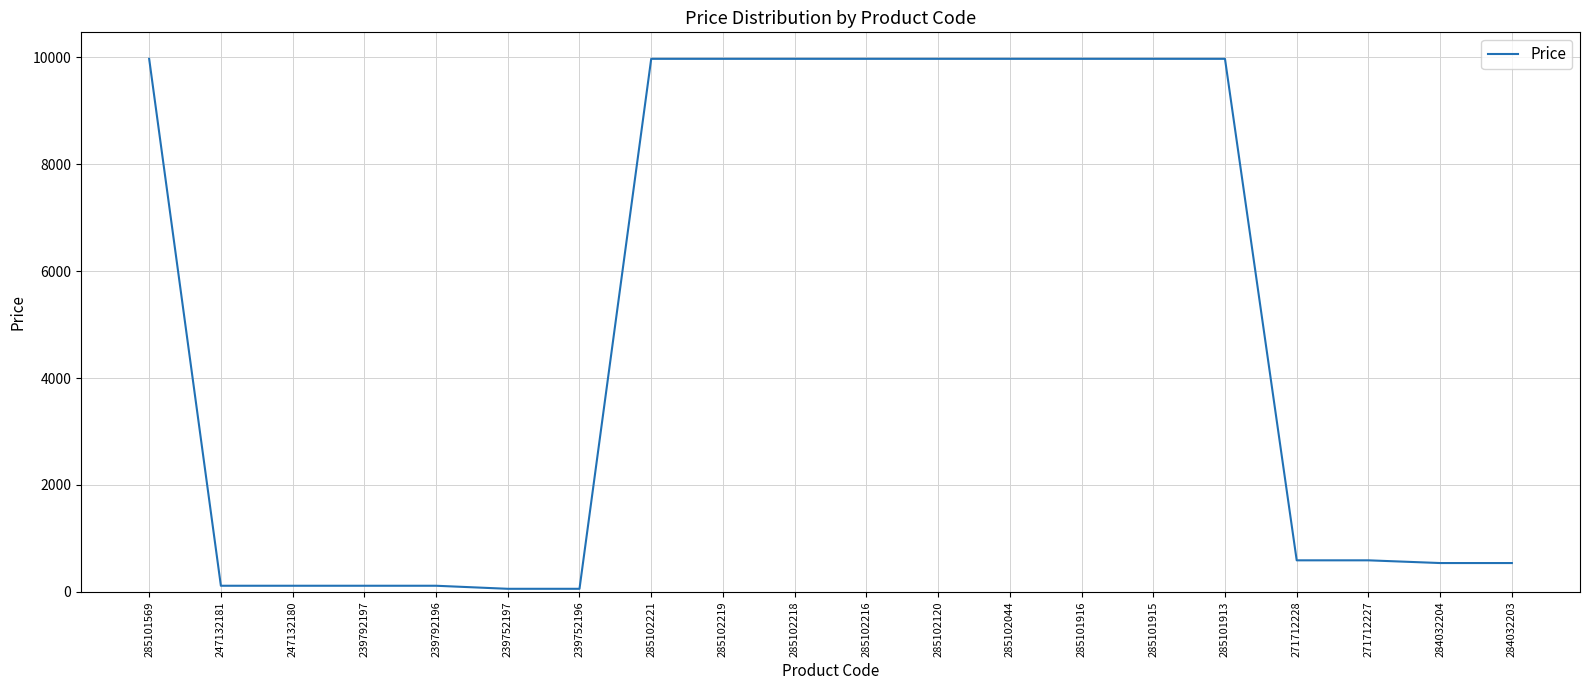

What is the difference between the maximum and minimum values?

9917.9